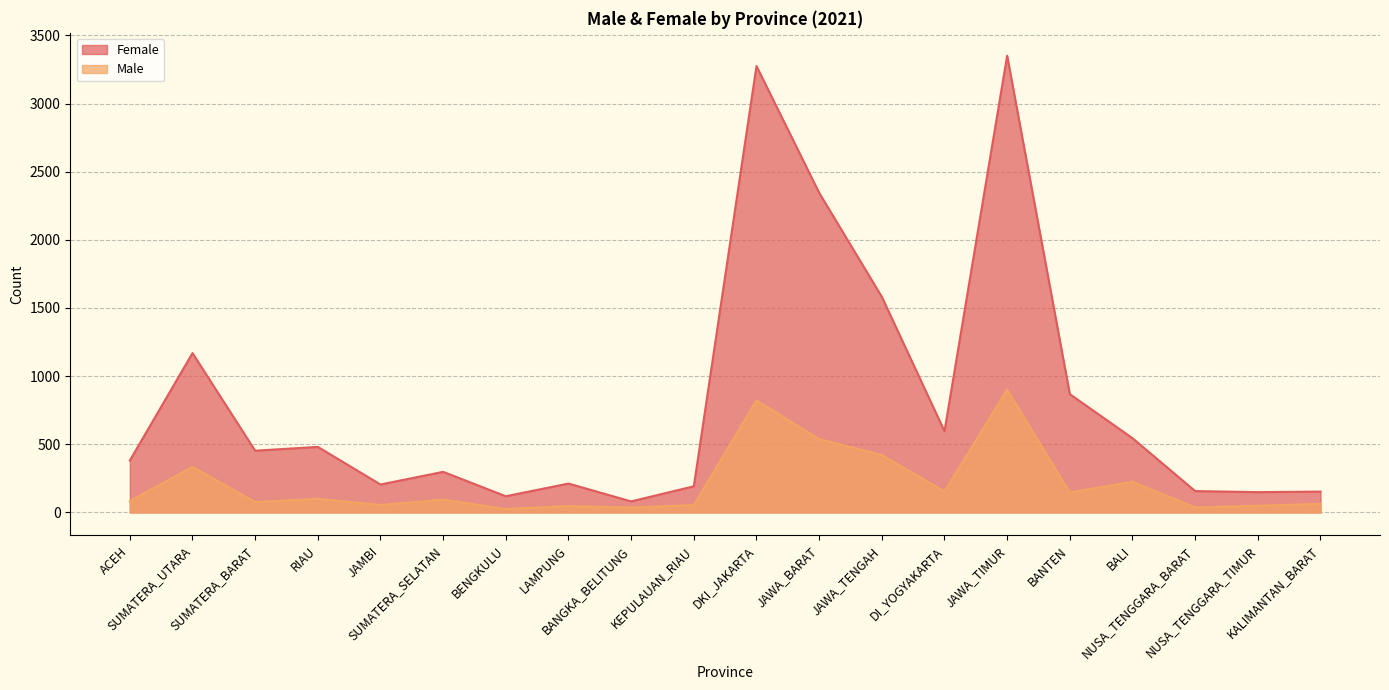

The Male series shows 538 at JAWA_BARAT. True or false?

True